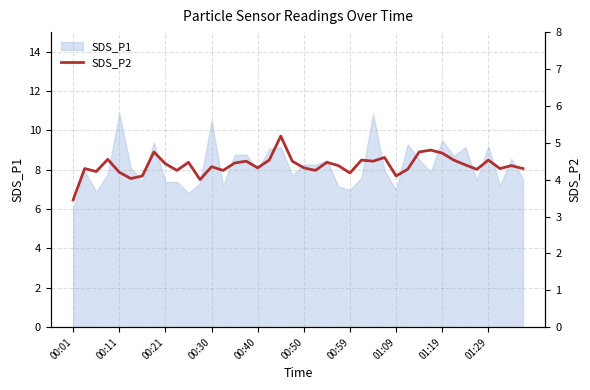

The value of SDS_P1 at 01:09 is 2.9. True or false?

False